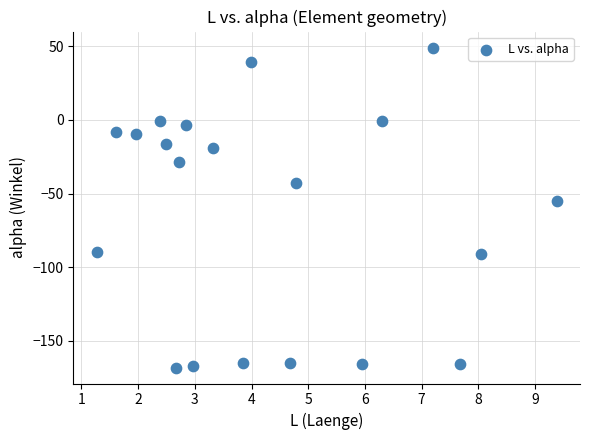

What is the range of X values (max minus min)?

8.1